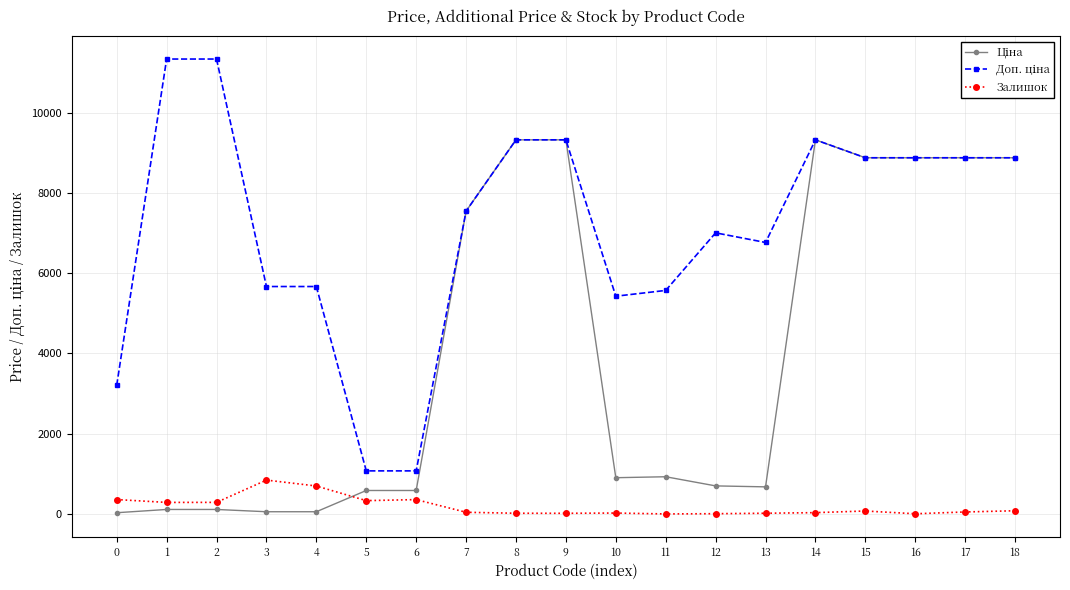

What is the value of the Залишок point at the 6th from the left?

333.0